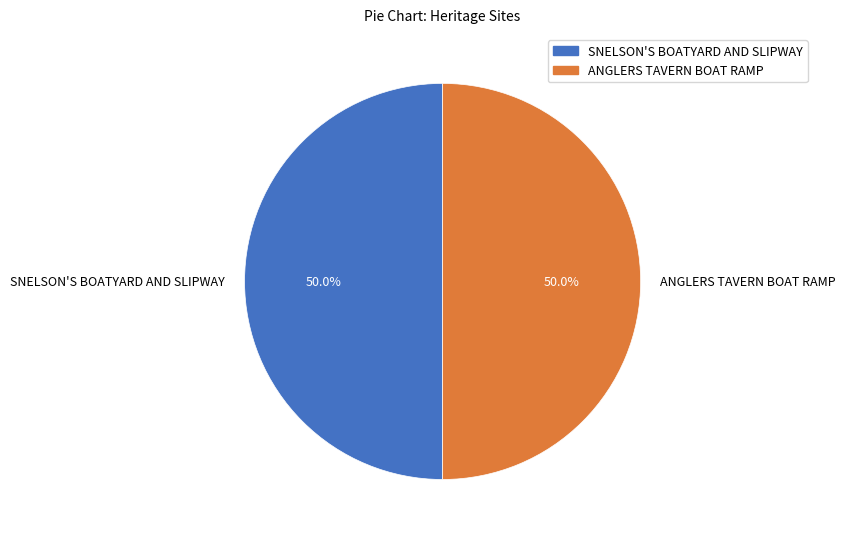

To the nearest percent, what percentage of the pie is SNELSON'S BOATYARD AND SLIPWAY?

50%